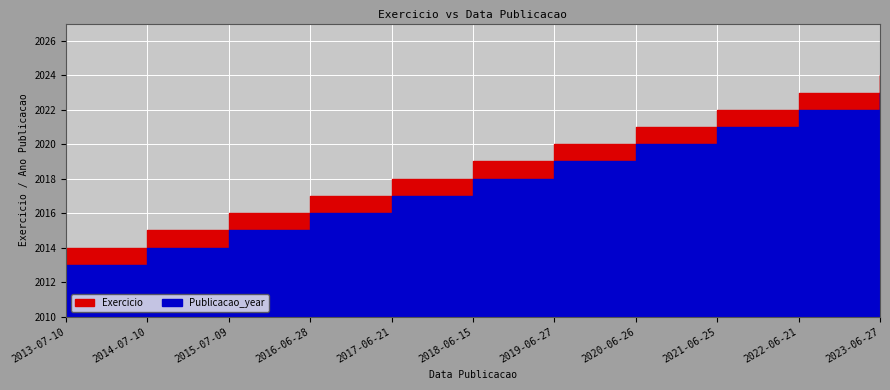

What position from the left is 2022-06-21?

10